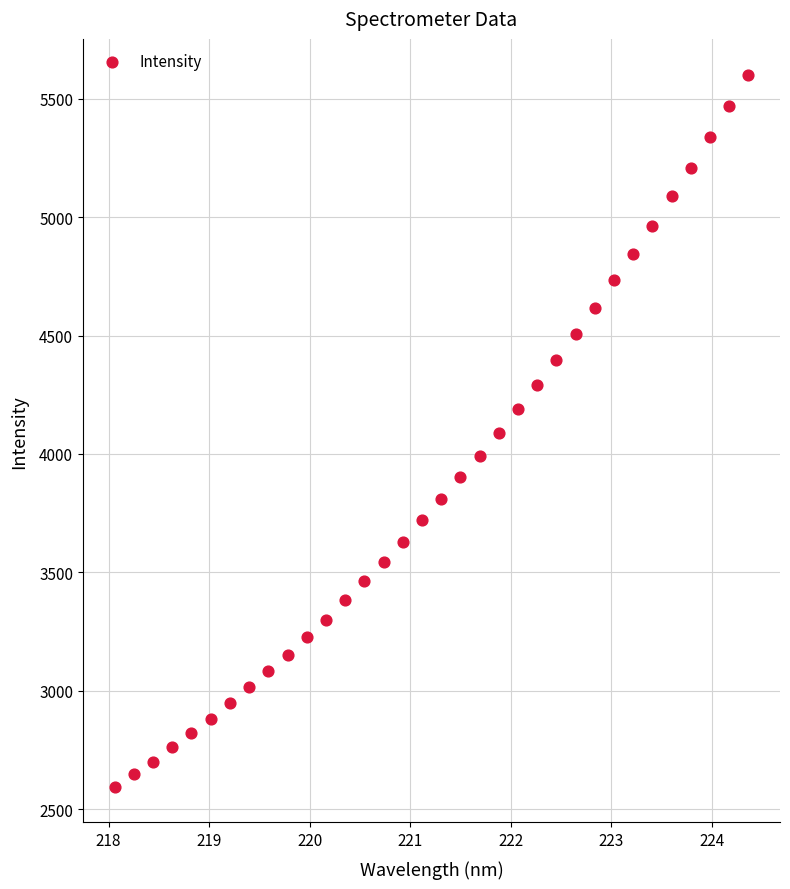

What is the range of Y values (max minus min)?

3008.8